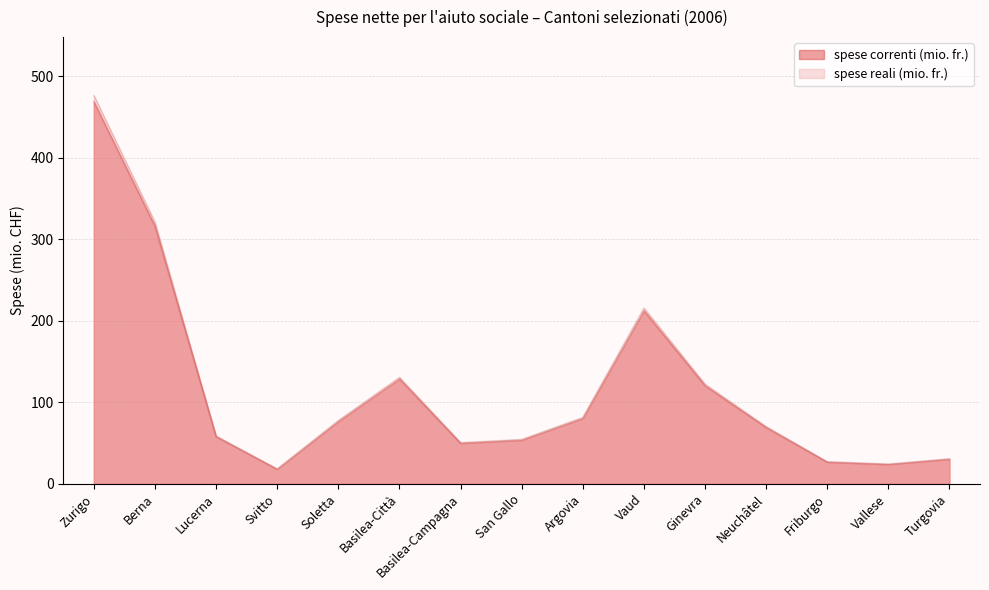

At which category is the sum across all series the highest?

Zurigo